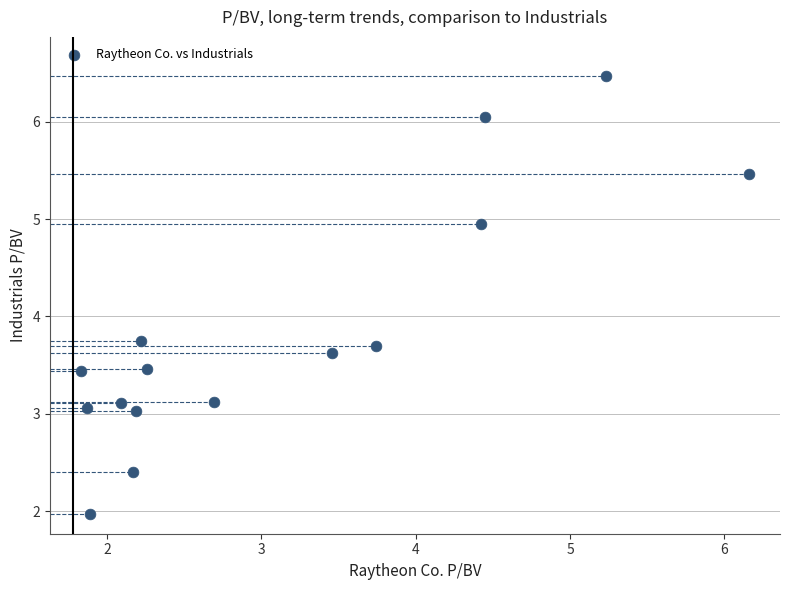

What is the range of Y values (max minus min)?

4.5